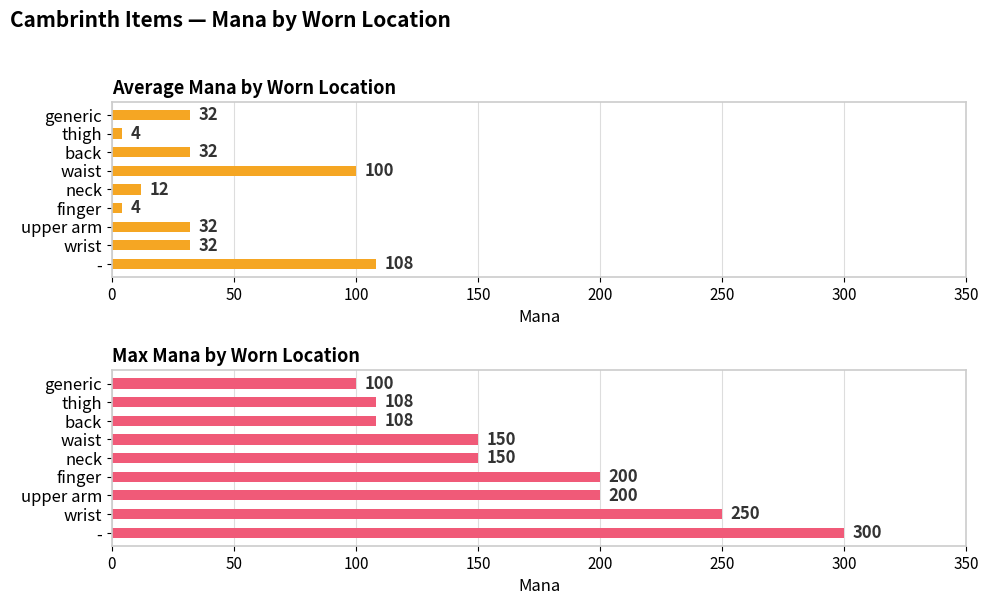

What is the difference between the second highest and second lowest values in the Max Mana by Worn Location series?

142